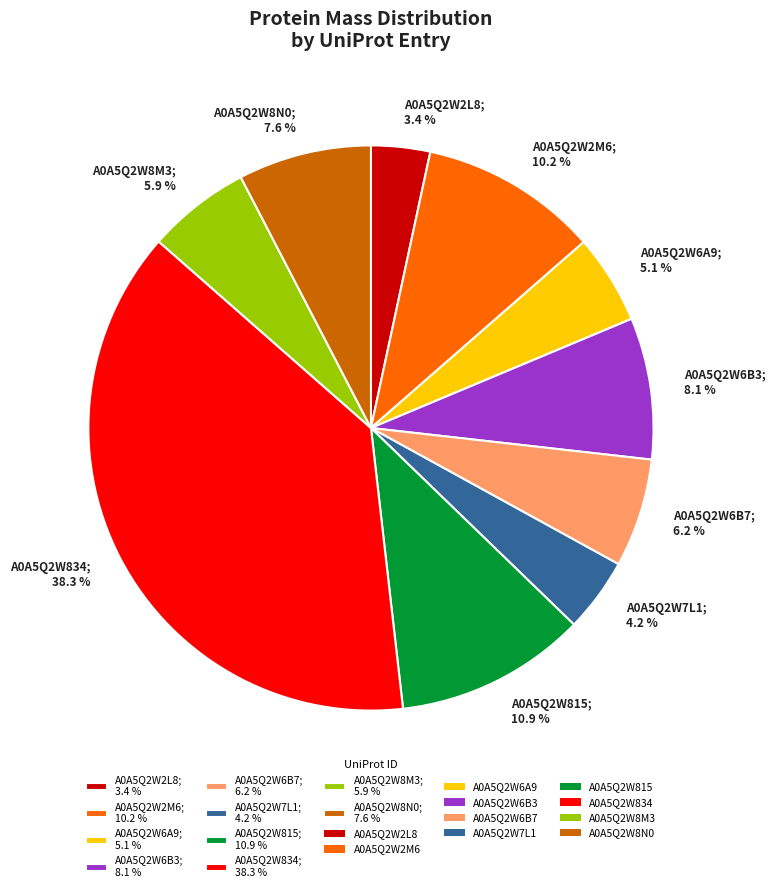

True or false: A0A5Q2W2L8 accounts for 9% of the total.

False